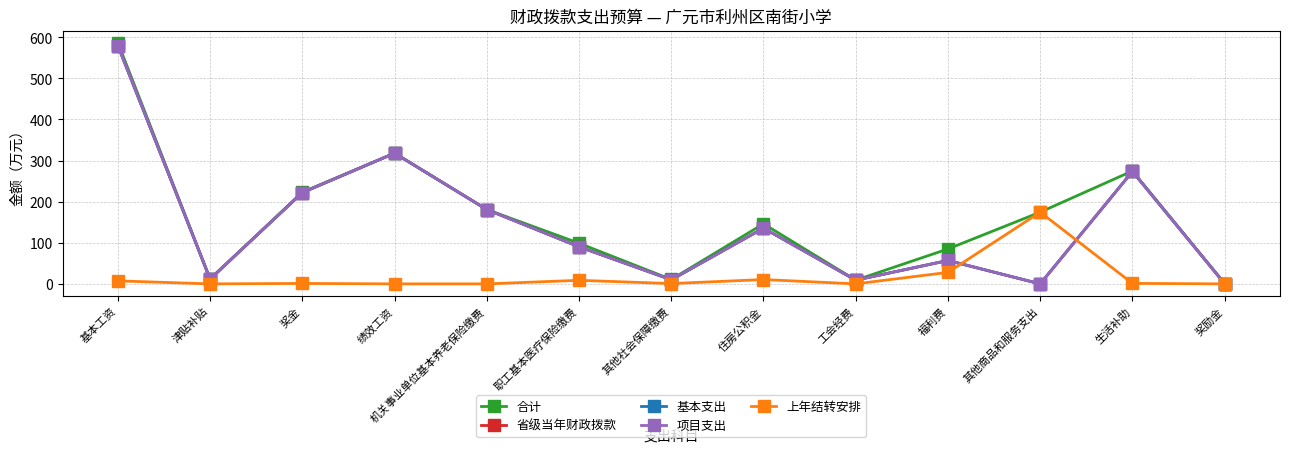

The 上年结转安排 series shows 8.7 at 职工基本医疗保险缴费. True or false?

True